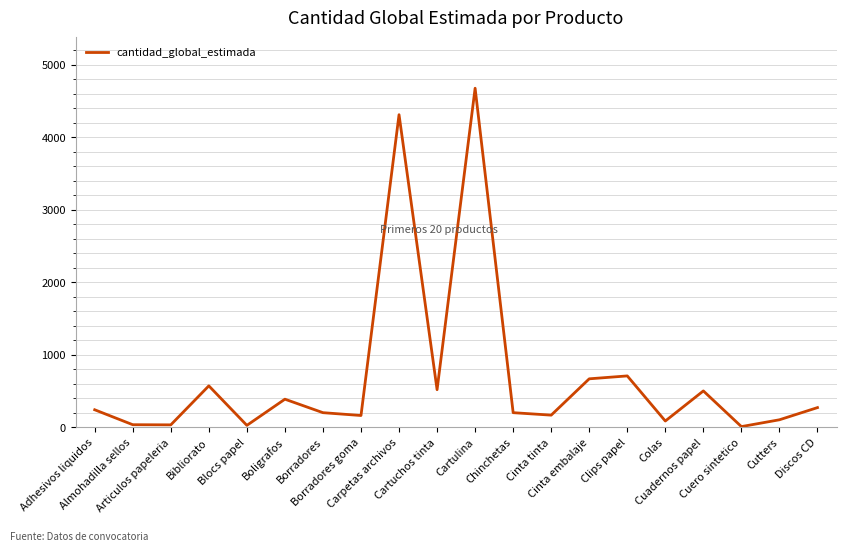

How many interior local peaks (higher than both neighbors) does the data have?

6